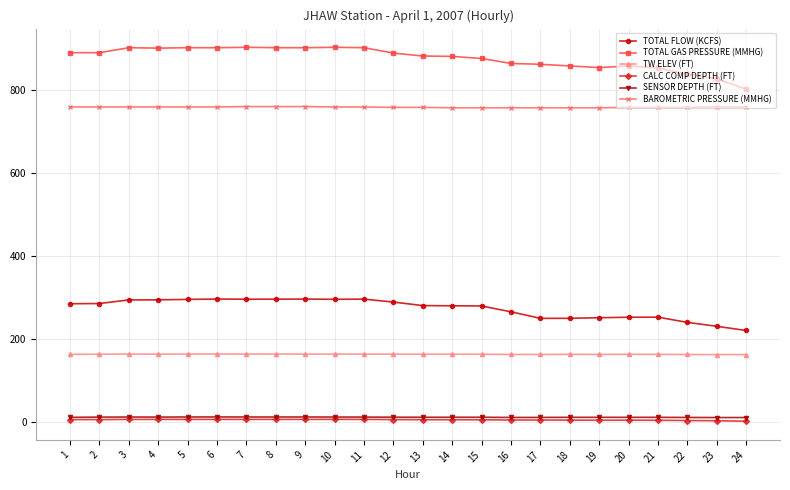

What value does the BAROMETRIC PRESSURE (MMHG) series have at 1?

760.0